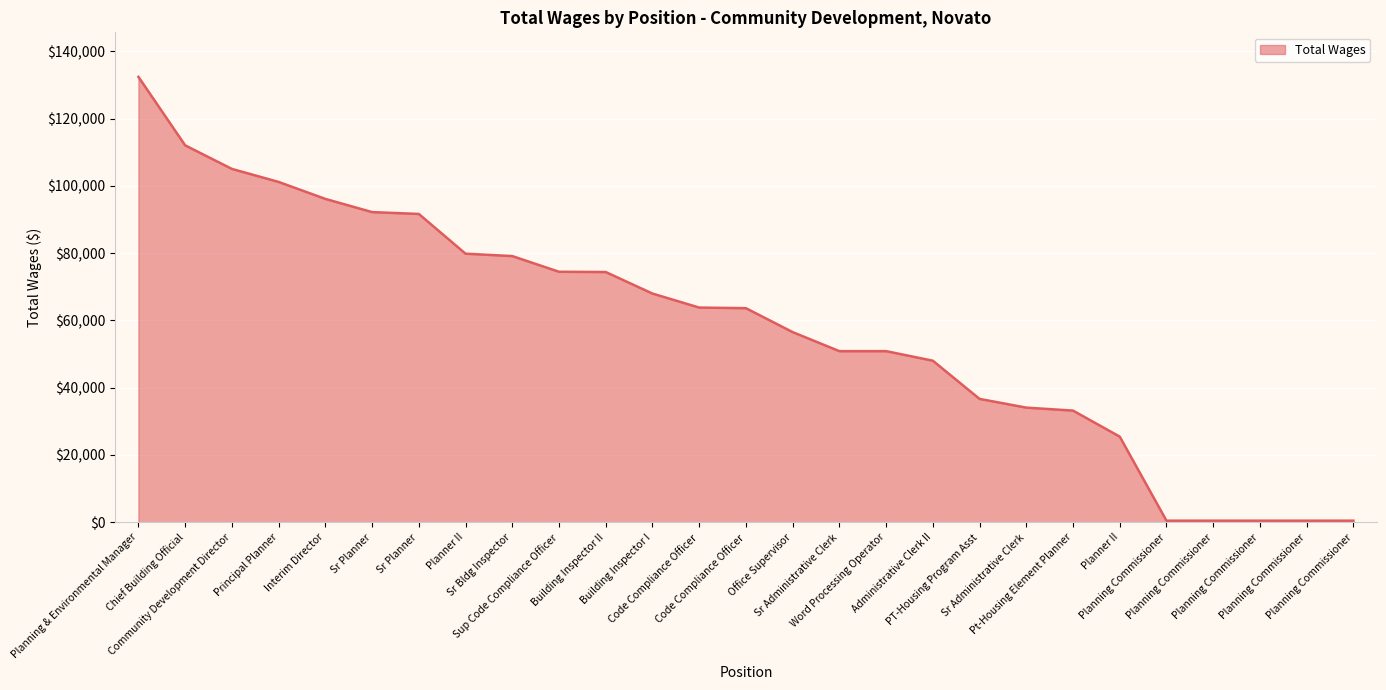

Reading left to right, transcribe all the data shown in this chart.

Planning & Environmental Manager=132412	Chief Building Official=112056	Community Development Director=105054	Principal Planner=101181	Interim Director=96136	Sr Planner=92215	Sr Planner=91662	Planner II=79851	Sr Bldg Inspector=79141	Sup Code Compliance Officer=74477	Building Inspector II=74399	Building Inspector I=68000	Code Compliance Officer=63834	Code Compliance Officer=63652	Office Supervisor=56542	Sr Administrative Clerk=50878	Word Processing Operator=50878	Administrative Clerk II=48039	PT-Housing Program Asst=36684	Sr Administrative Clerk=34088	Pt-Housing Element Planner=33206	Planner II=25467	Planning Commissioner=480	Planning Commissioner=480	Planning Commissioner=480	Planning Commissioner=480	Planning Commissioner=480